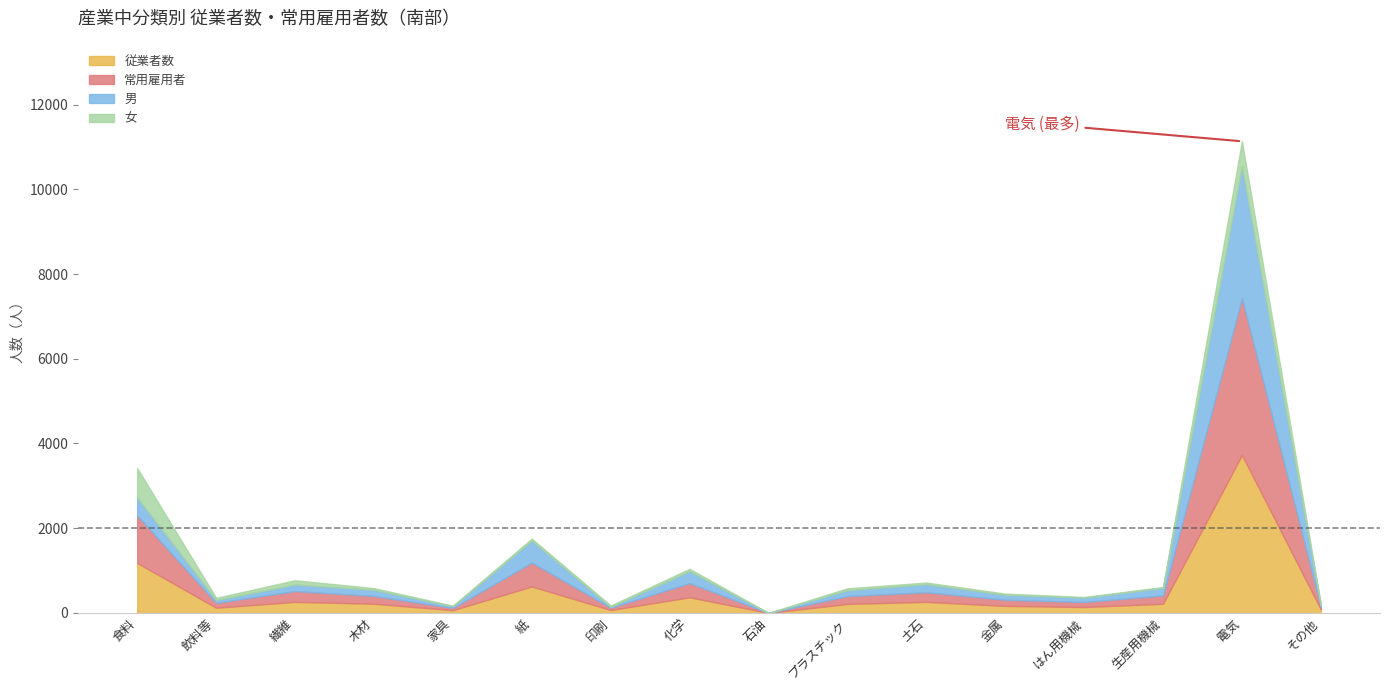

What position from the right is 化学?

9